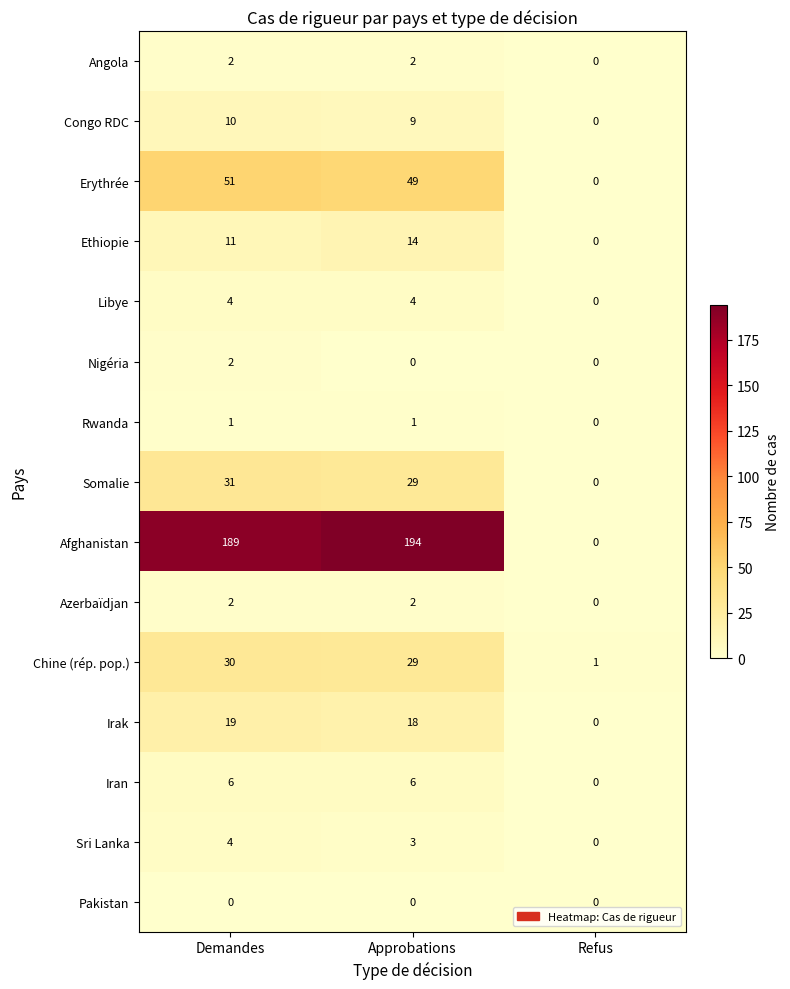

What is the greatest value displayed?

194